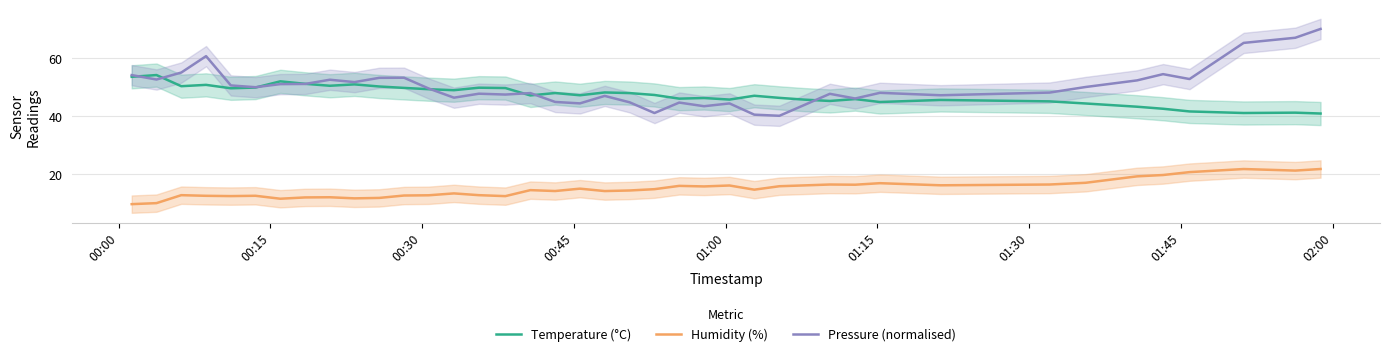

What is the maximum value for Temperature (°C)?

54.1